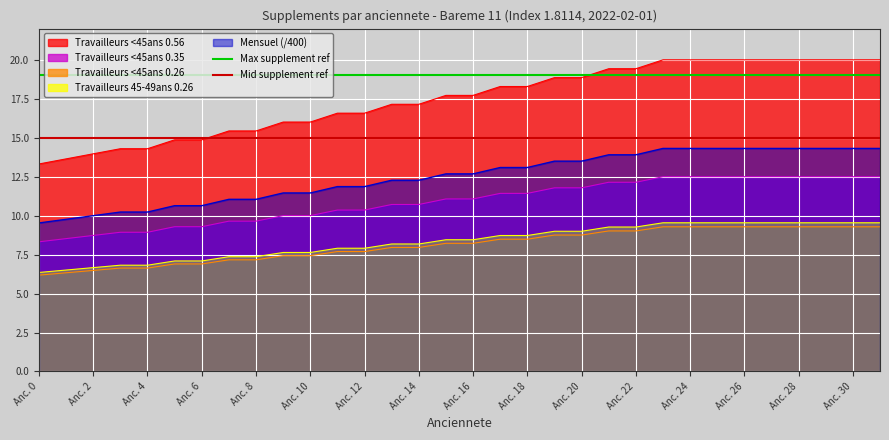

The Travailleurs <45ans 0.35 series shows 9.3 at Anc. 6. True or false?

True